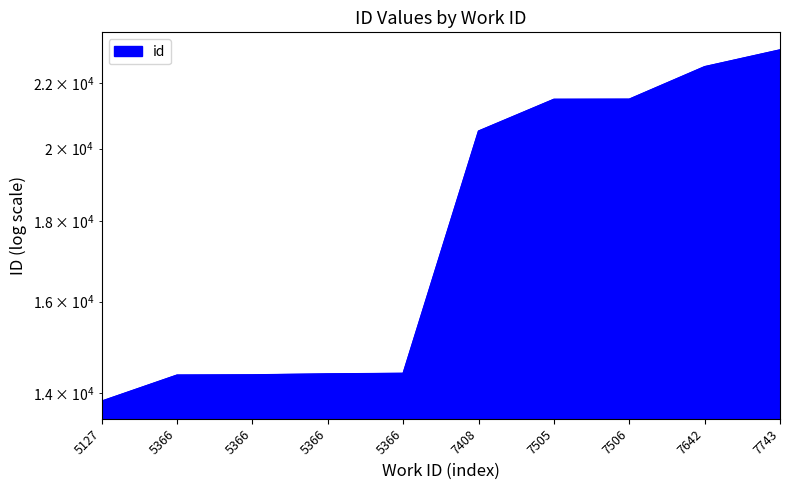

Where is the data nearest to the value 18468?

7408